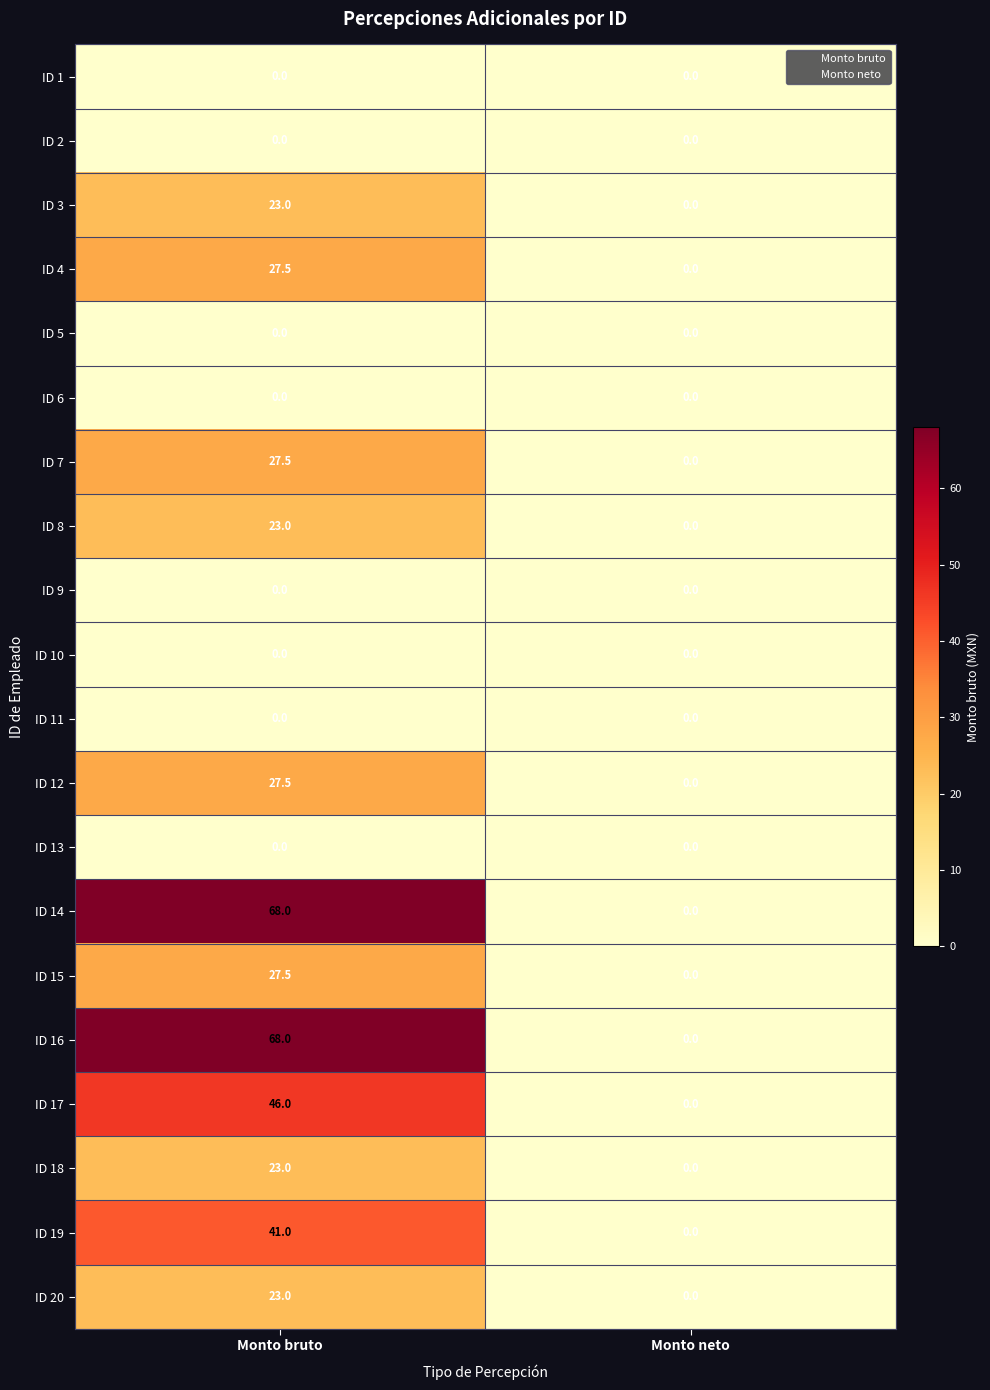

What is the spread (max minus min) of values at Monto bruto?

68.0